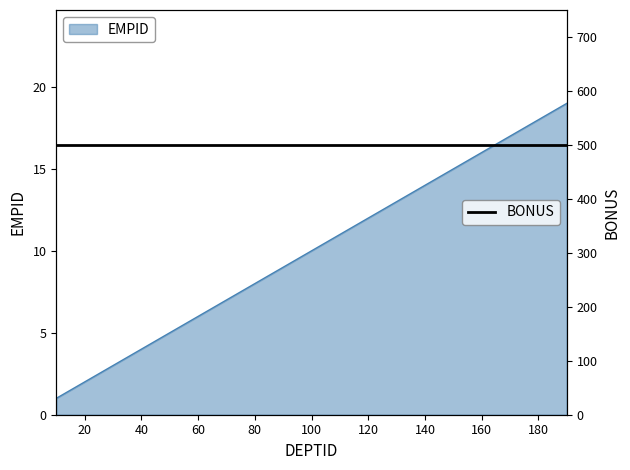

The chart shows a value of 1 at 10. True or false?

True